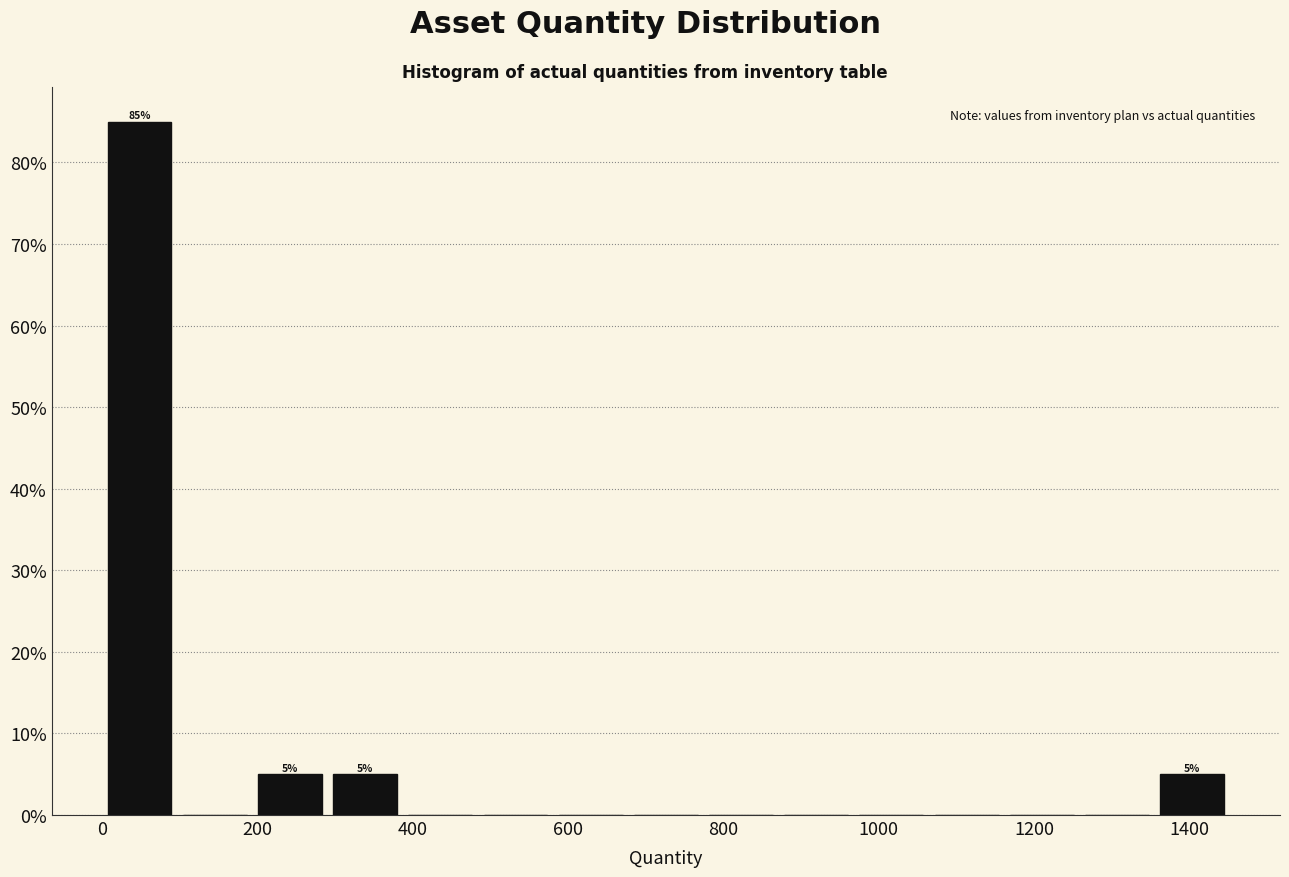

Over which range of the x-axis is the bar tallest?

0 to 100